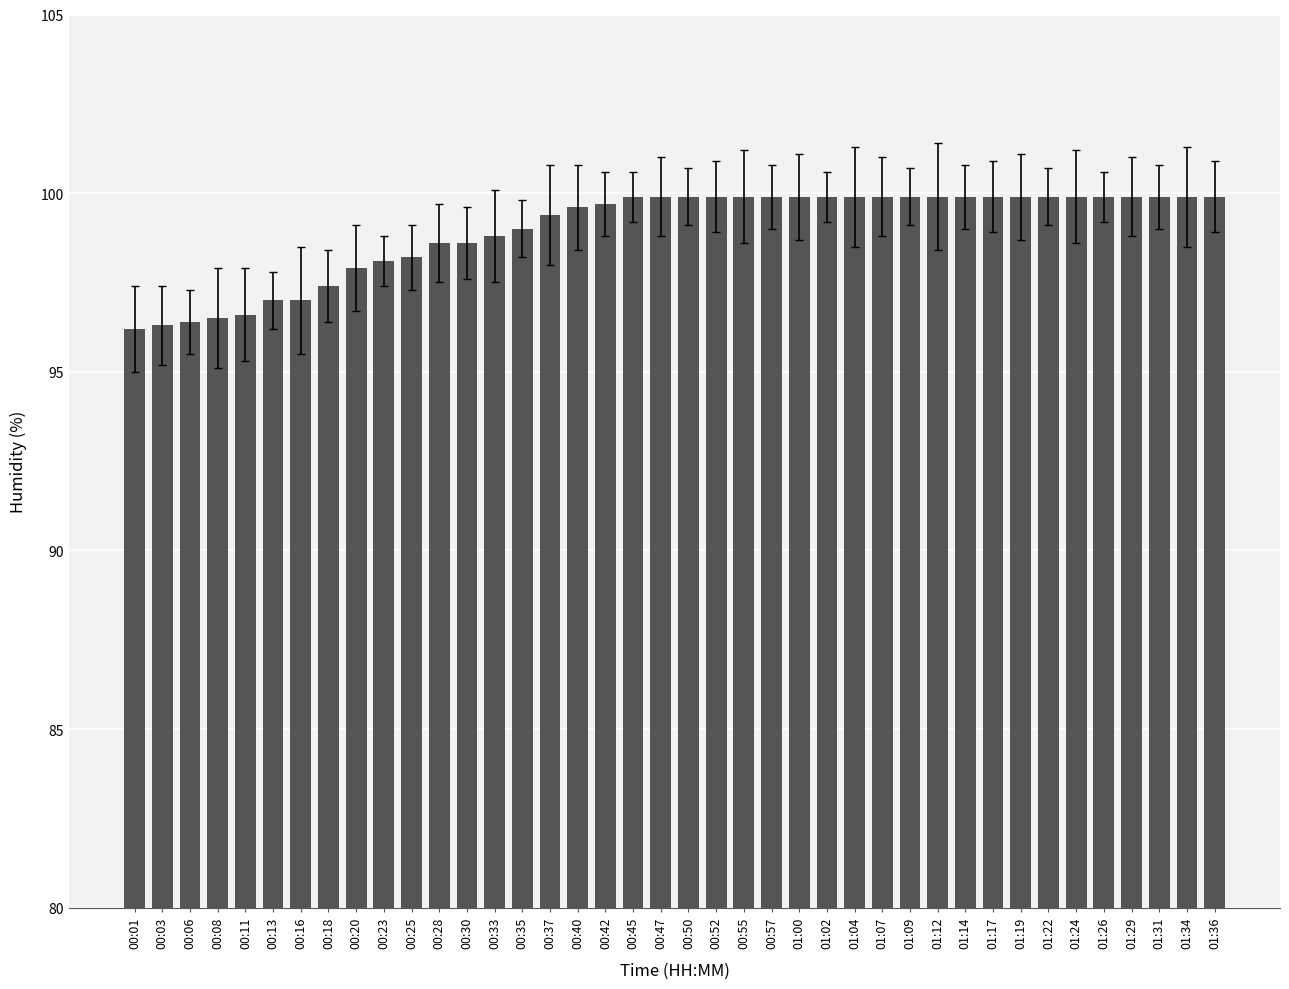

What is the greatest value displayed?

99.9